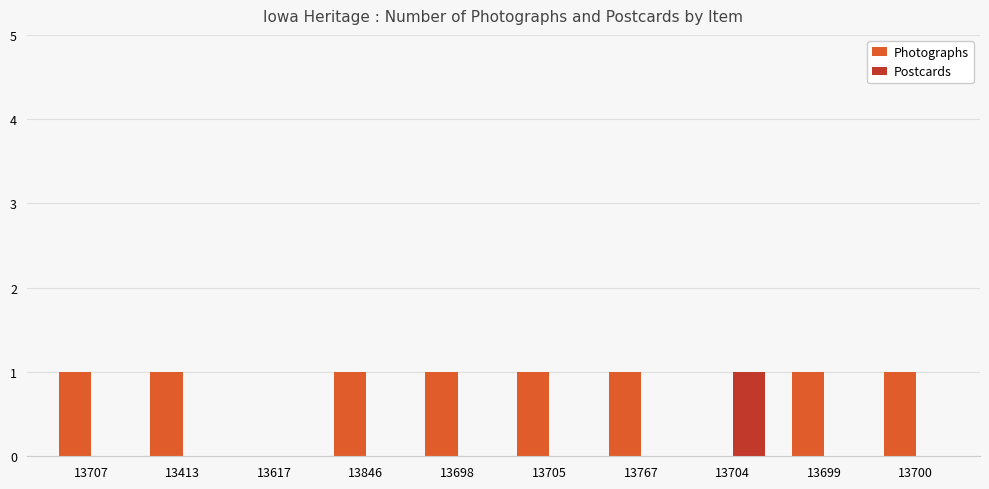

Is the value of Photographs at 13707 greater than the value of Postcards at 13767?

Yes